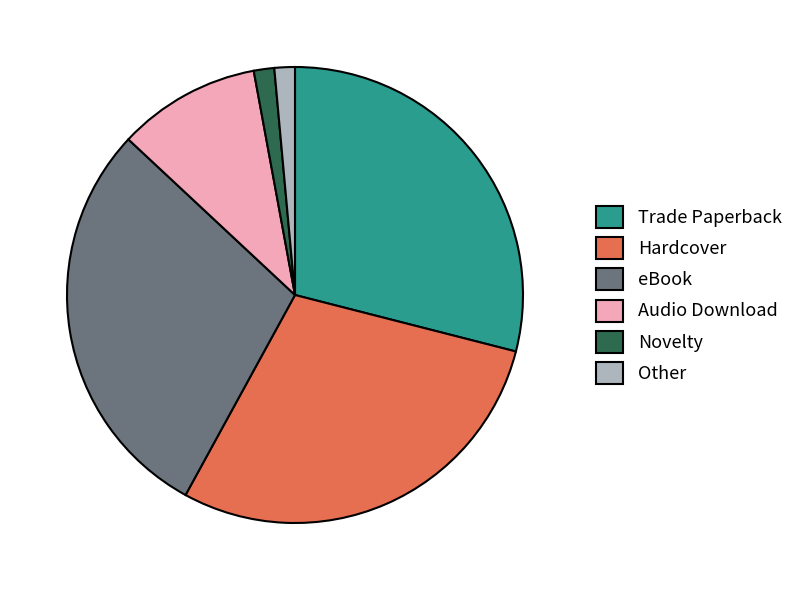

The Other slice represents 11% of the pie. True or false?

False